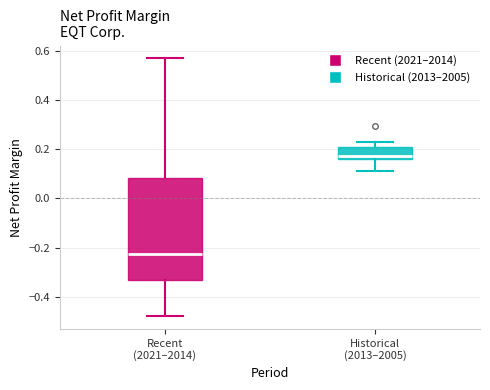

Which box is the tallest, from its lower edge to its upper edge?

Recent (2021–2014)